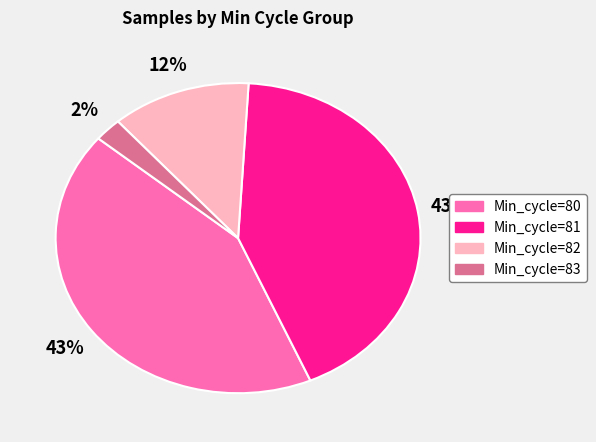

Is there any slice that represents more than half of the pie?

No